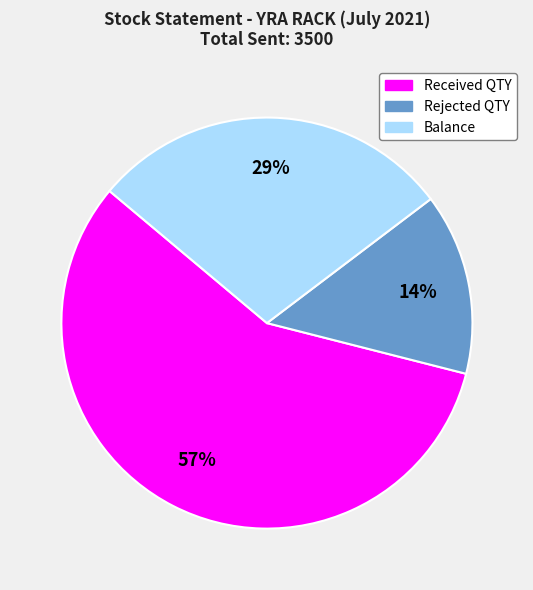

The Received QTY slice represents 57% of the pie. True or false?

True